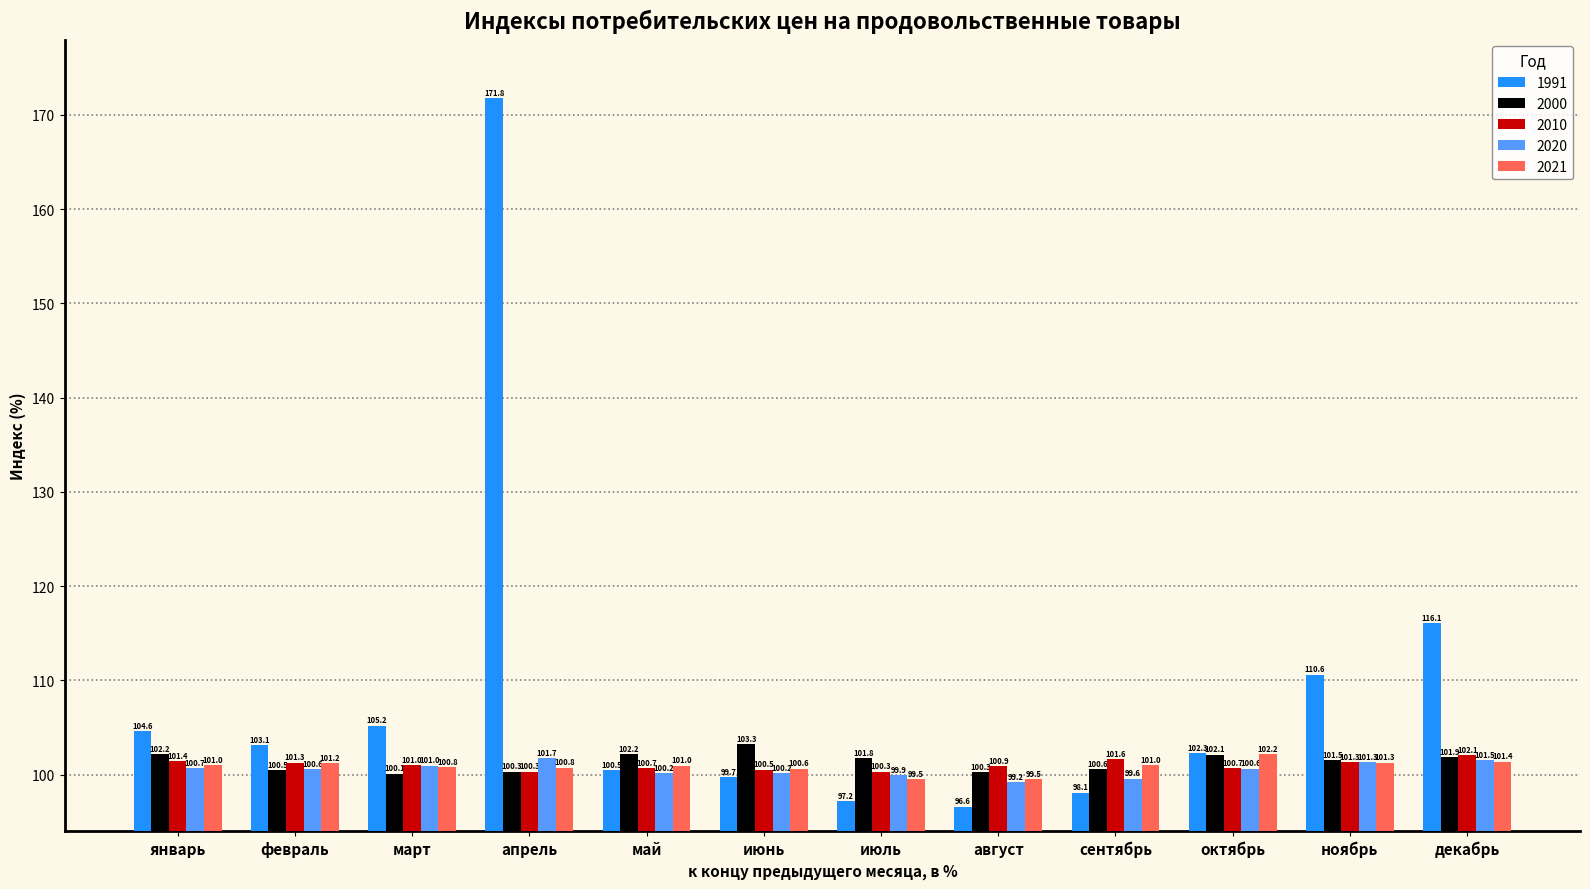

Which series has the largest total across all categories?

1991